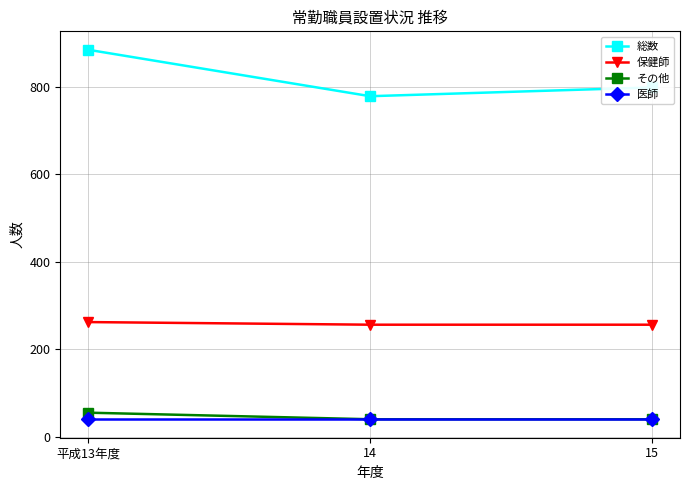

What are all the series names shown in the legend?

総数, 保健師, その他, 医師